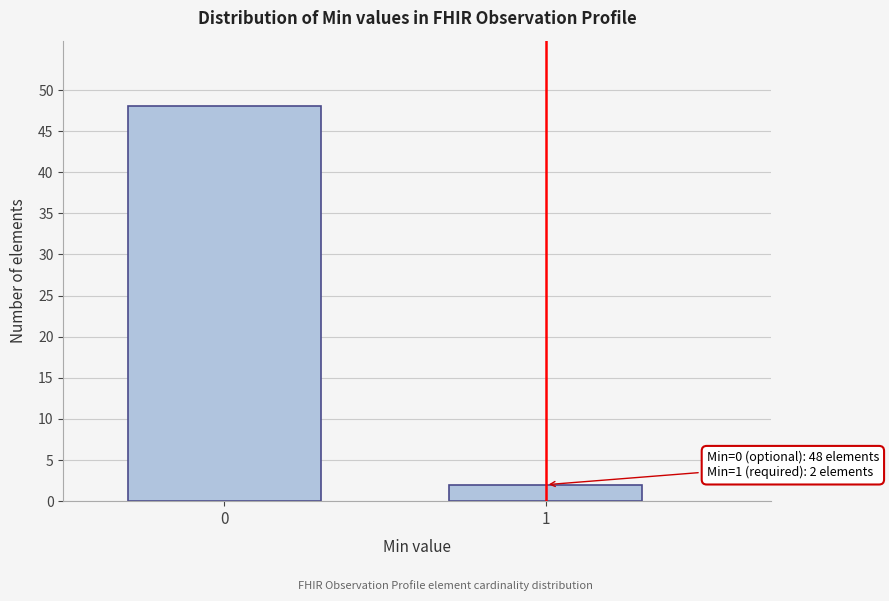

Reading right to left, transcribe all the data shown in this chart.

1=2	0=48